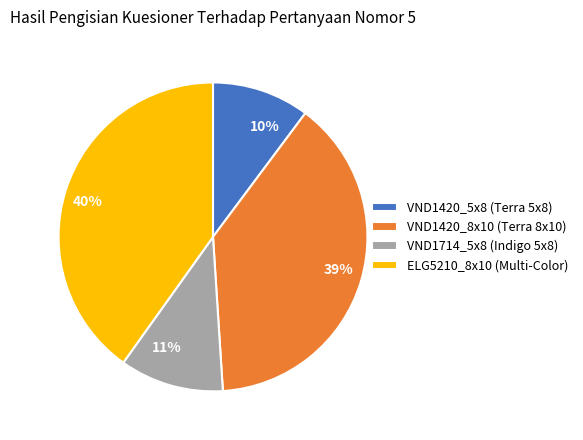

Does VND1420_5x8 (Terra 5x8) represent more than half of the total?

No